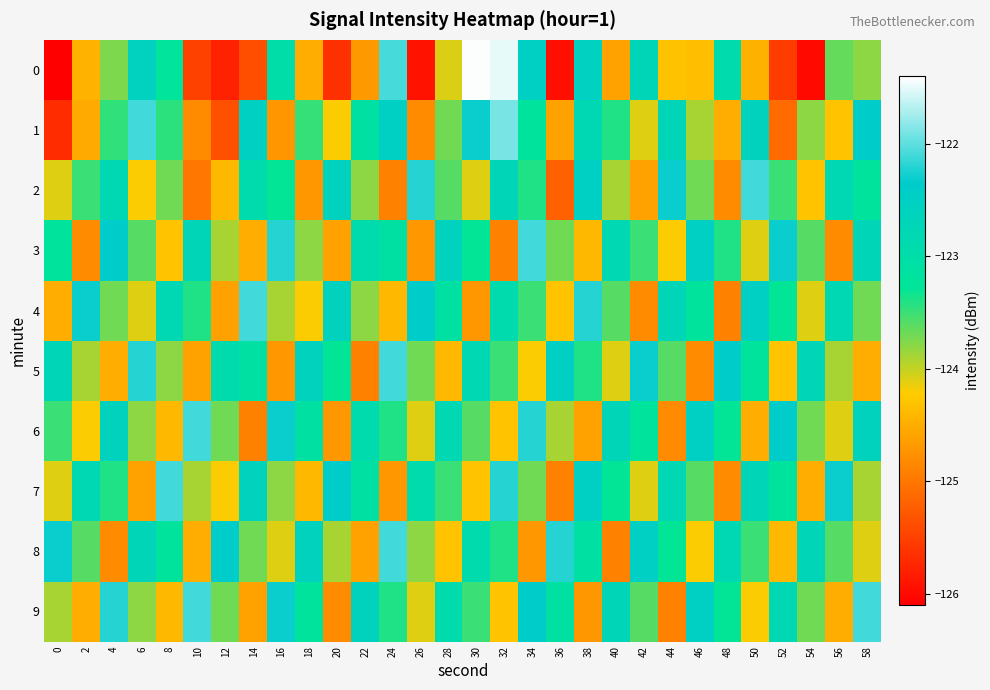

Rank the series by their maximum value, from lowest to highest.

2, 3, 4, 5, 6, 7, 8, 9, 1, 0